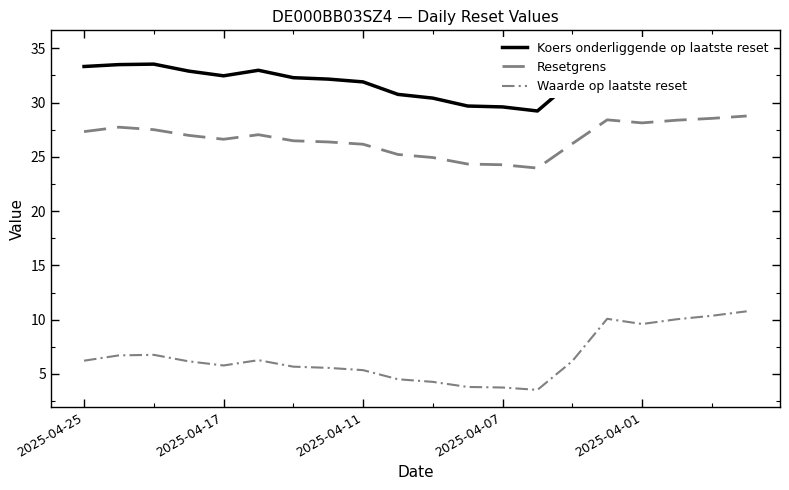

True or false: Resetgrens and Waarde op laatste reset cross at least once.

False